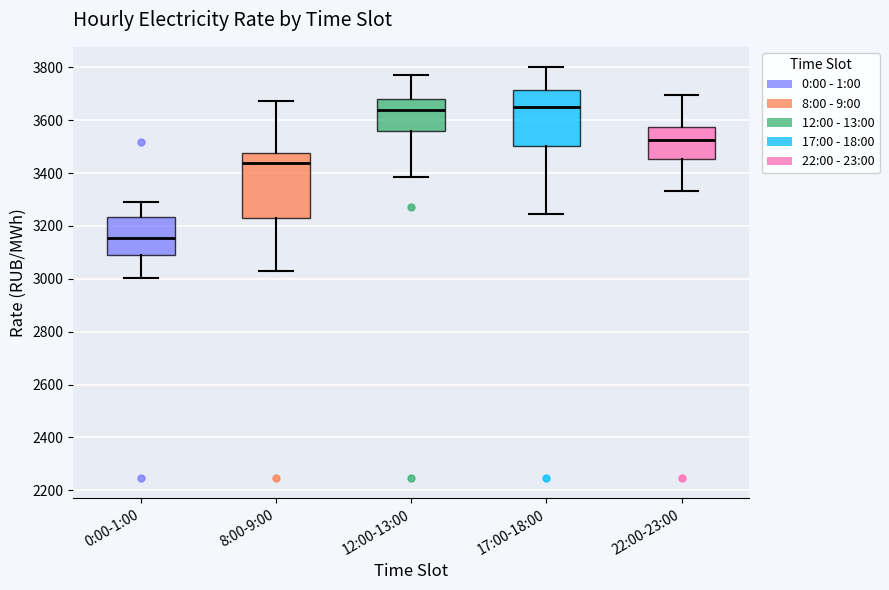

Reading left to right, transcribe this box plot: for each box, give where its median line is, the range the box spans, and where its two whiskers end, as read against the y-axis. The values are not printed on the chart, so give them approximately, as read against the axis.

0:00-1:00: median 3160, box 3100 to 3240, whiskers 3000 to 3280
8:00-9:00: median 3440, box 3220 to 3480, whiskers 3040 to 3680
12:00-13:00: median 3640, box 3560 to 3680, whiskers 3380 to 3760
17:00-18:00: median 3660, box 3500 to 3720, whiskers 3240 to 3800
22:00-23:00: median 3520, box 3460 to 3580, whiskers 3340 to 3700